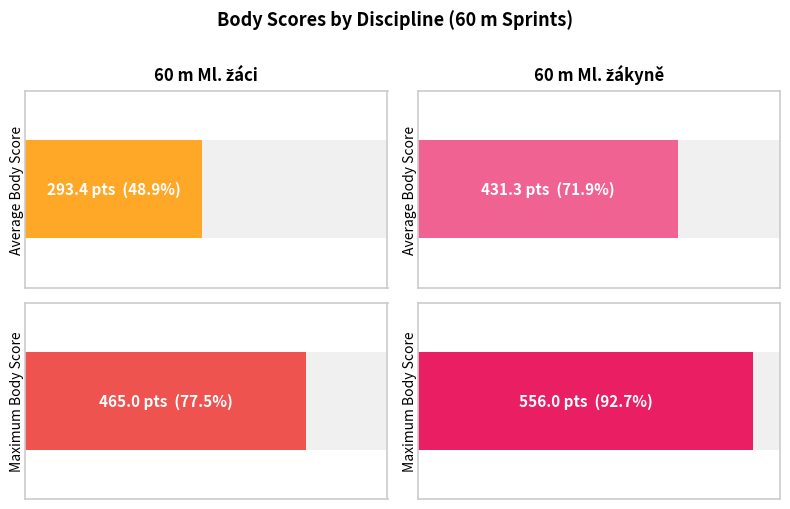

Which series has the largest total across all categories?

Body